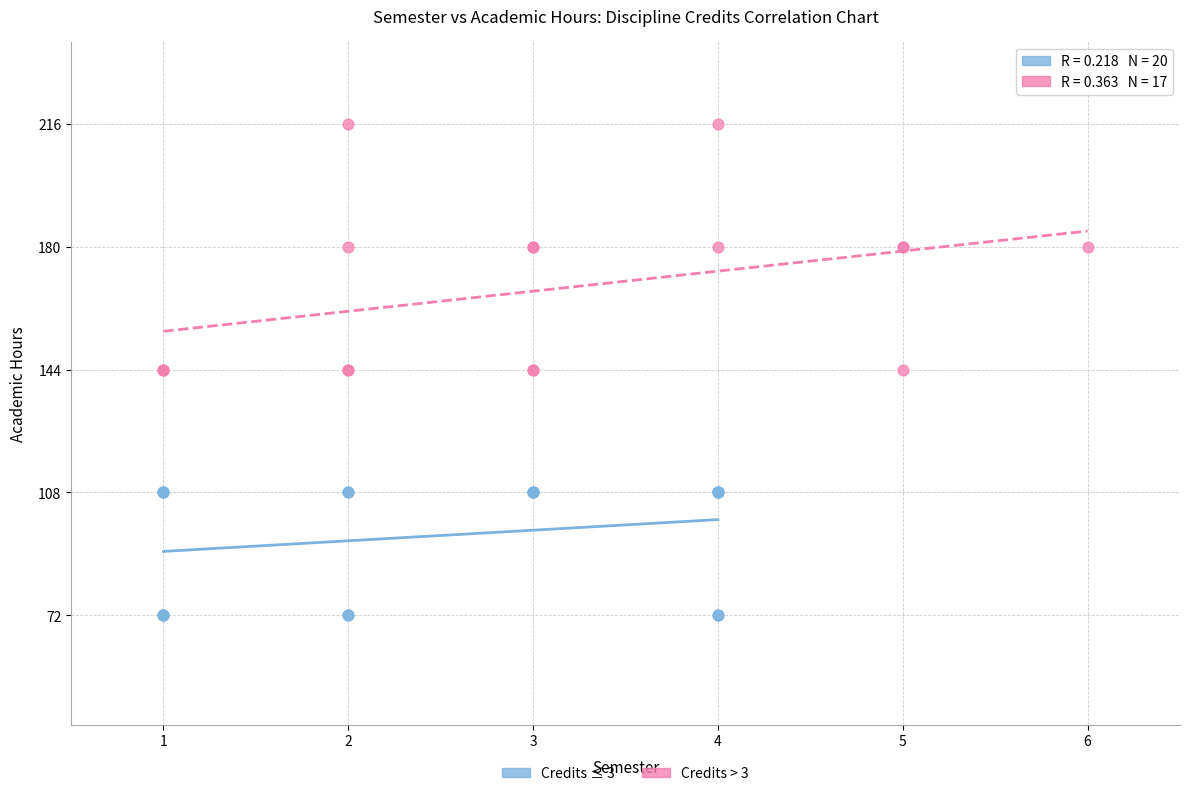

Which series has the widest spread of Y values?

Credits > 3